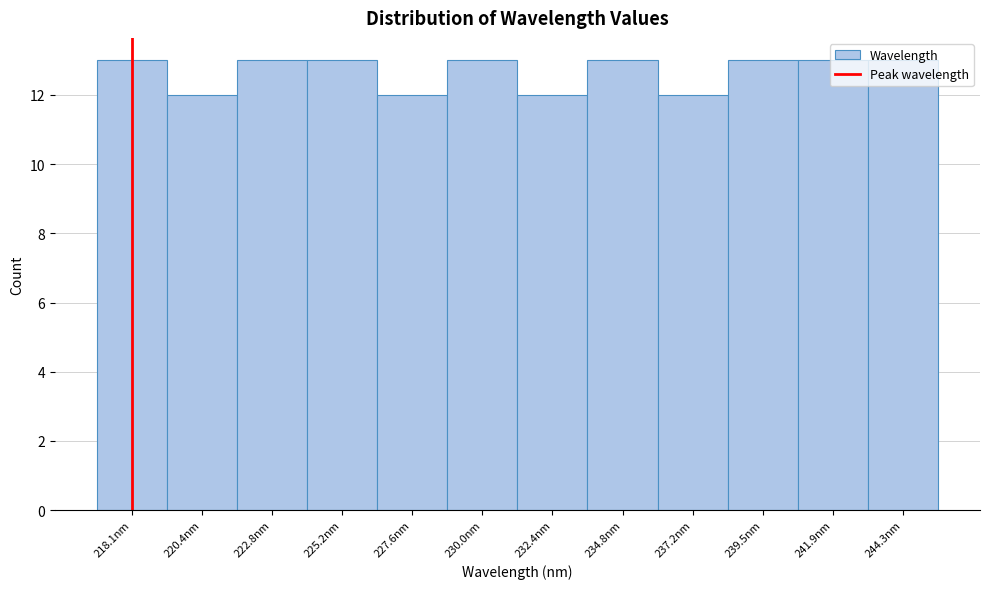

Approximately how many times larger is the value at 239.5nm compared to 232.4nm?

1.1